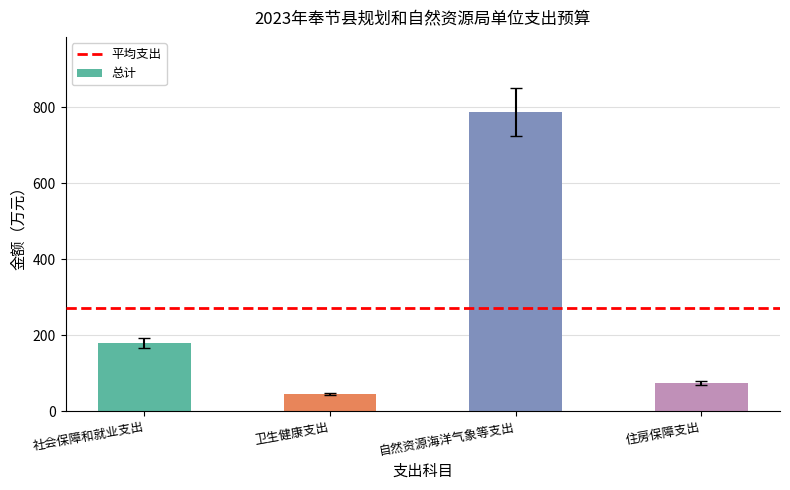

Are the bars grouped side by side (vs. stacked)?

No